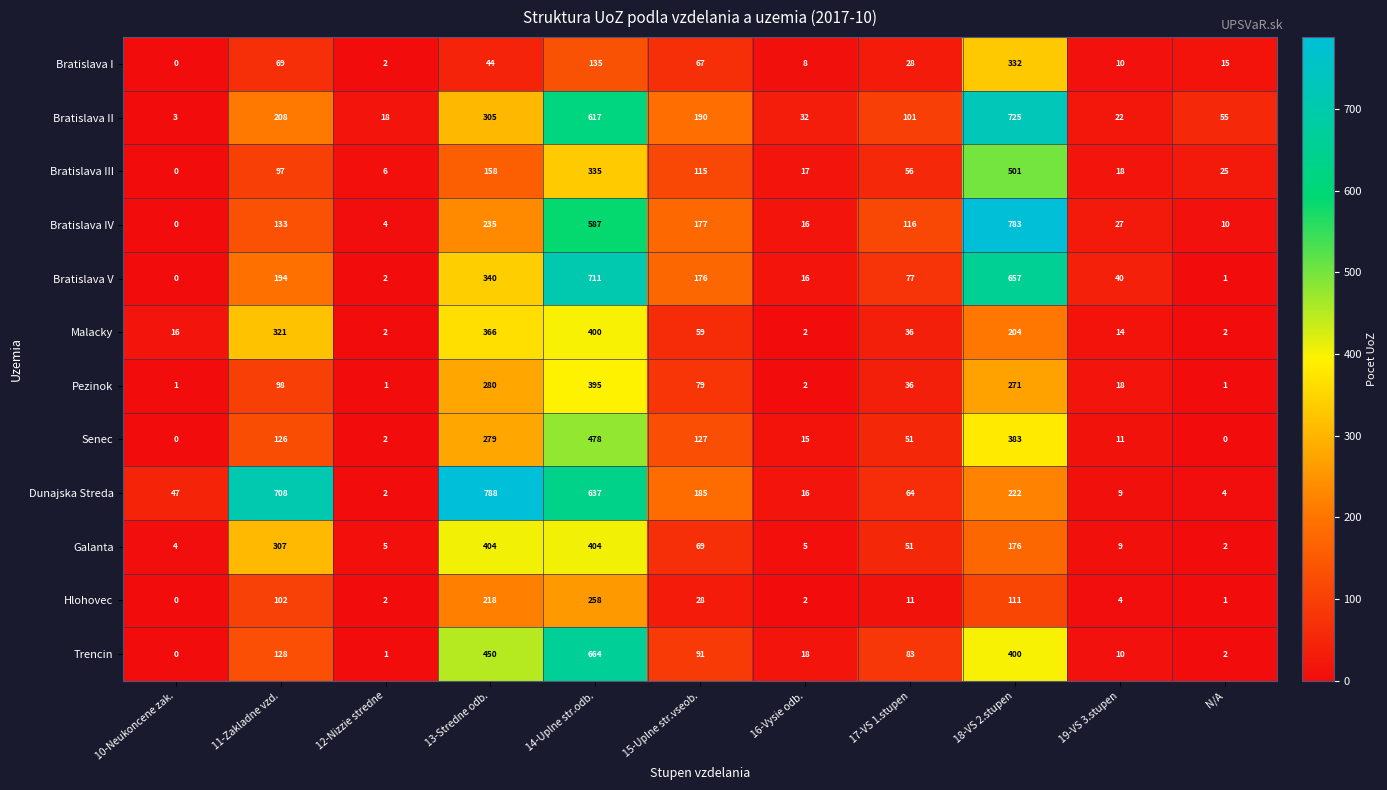

Between 15-Uplne str.vseob. and N/A, which series saw the biggest shift?

Dunajska Streda